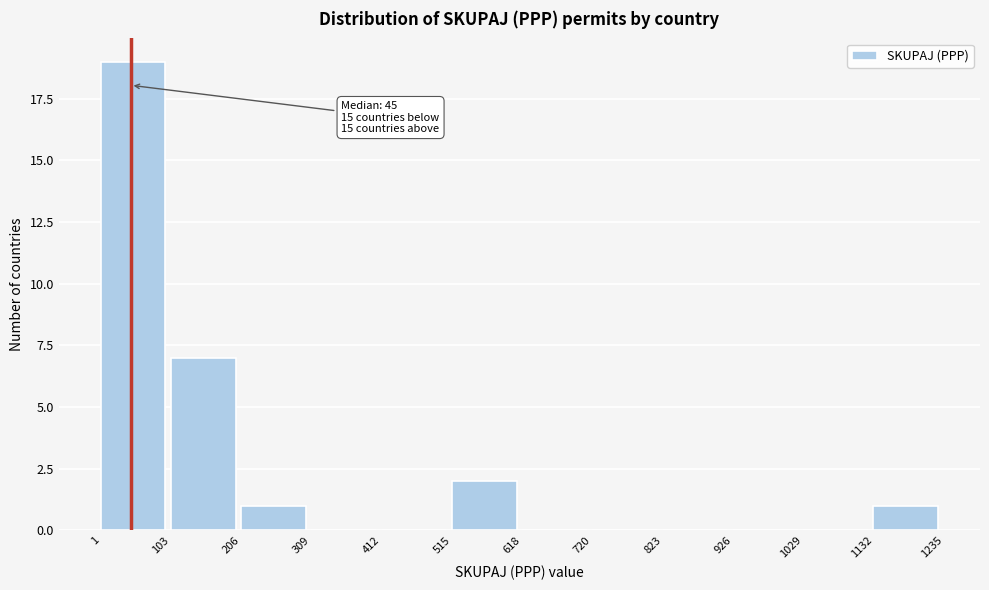

Over which range of the x-axis is the bar tallest?

1 to 103